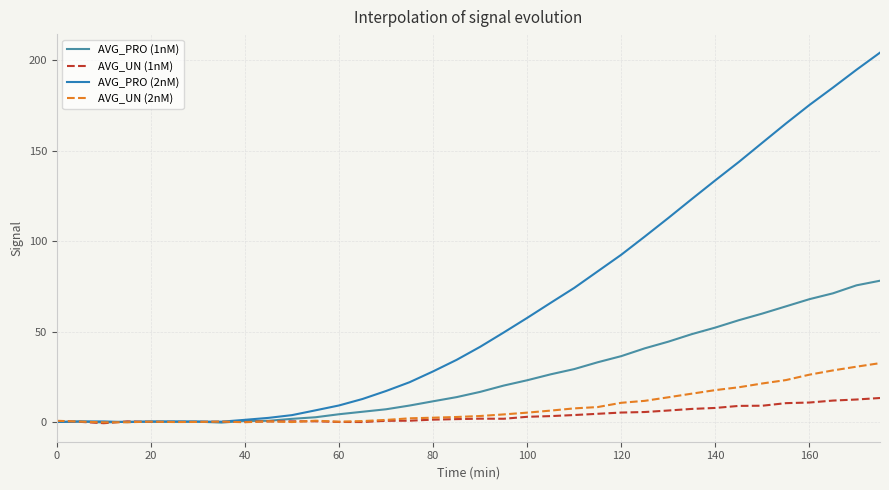

List the series in order of their peak value, highest first.

AVG_PRO (2nM), AVG_PRO (1nM), AVG_UN (2nM), AVG_UN (1nM)